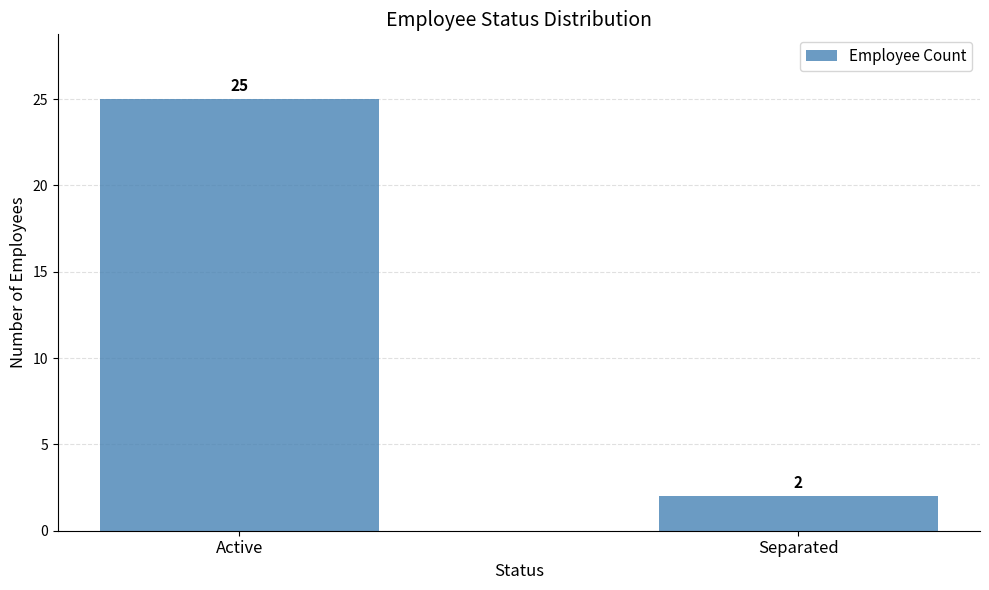

The chart shows a value of 40 at Active. True or false?

False